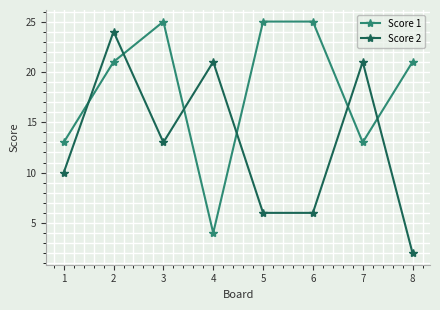

True or false: Score 1 has more than 2 interior local peaks.

False